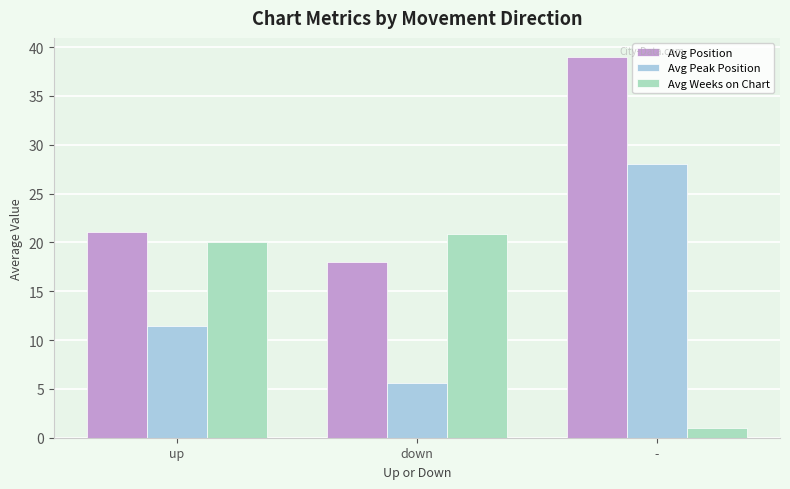

Which series changed the most between up and down?

Avg Peak Position